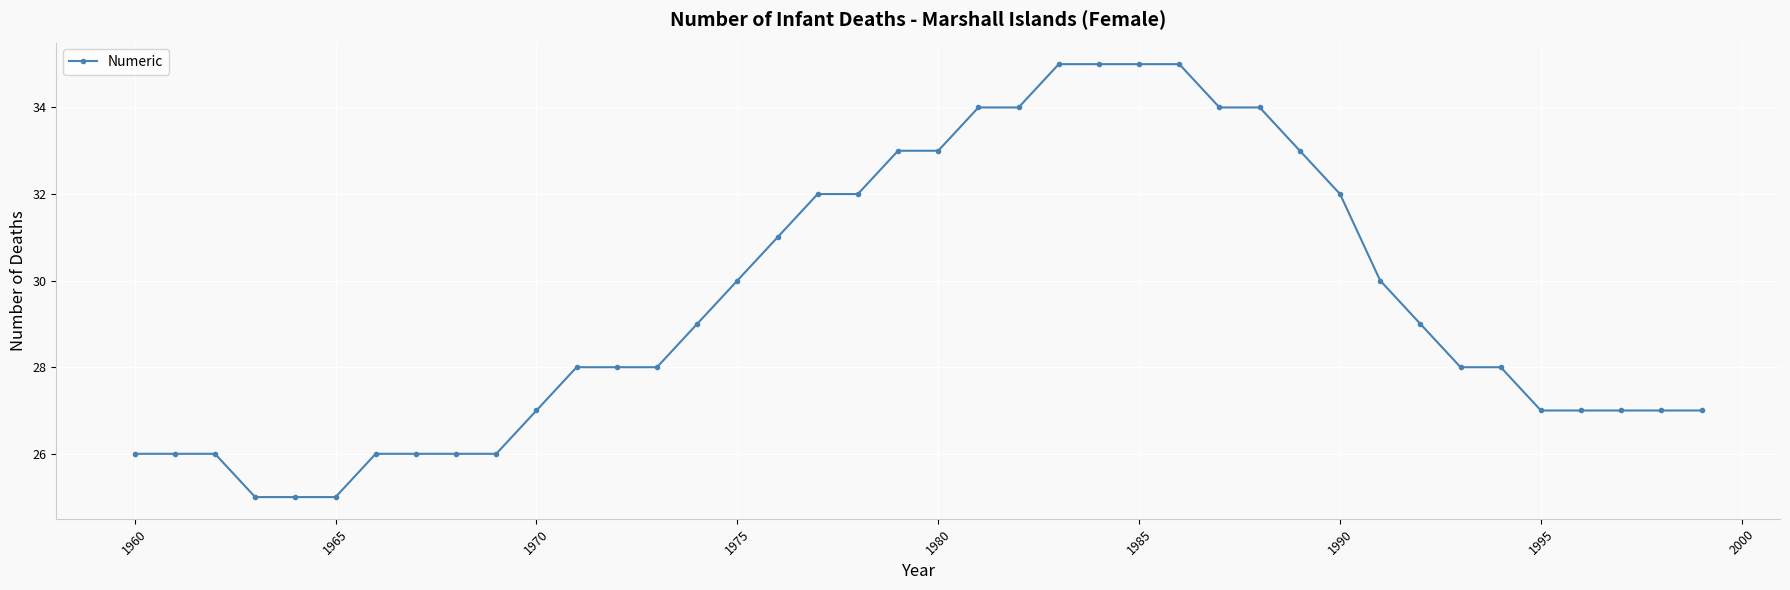

What is the value of the 7th point from the left?

26